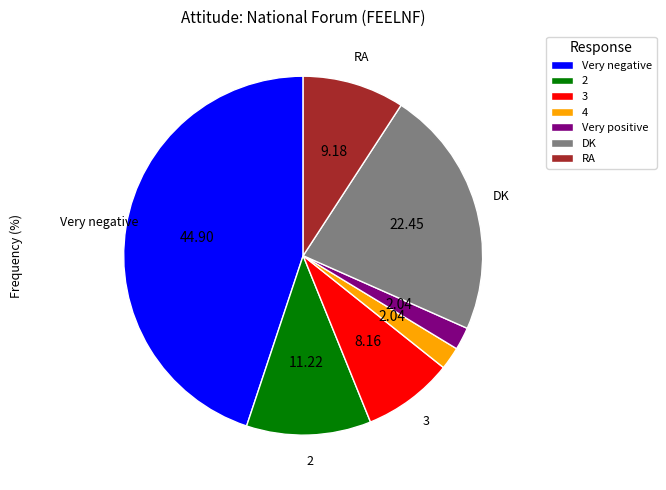

Is the sum of RA and 4 greater than half?

No